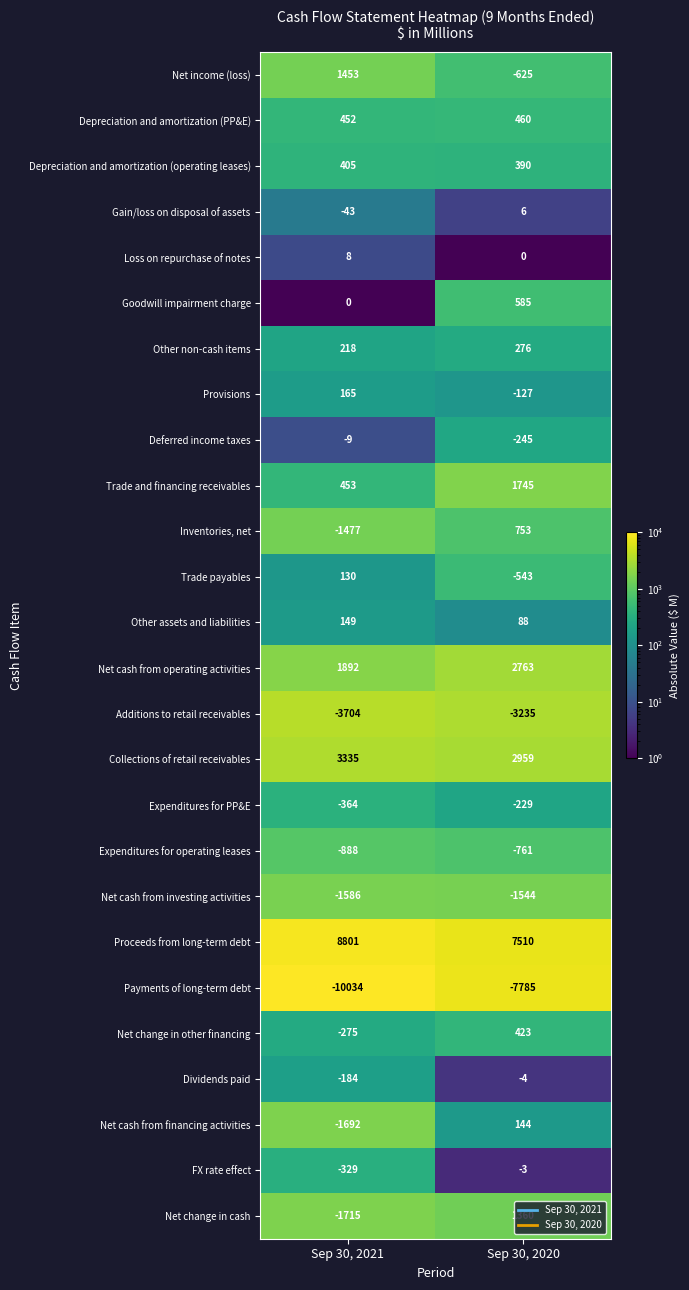

How many data points does each series have?

2